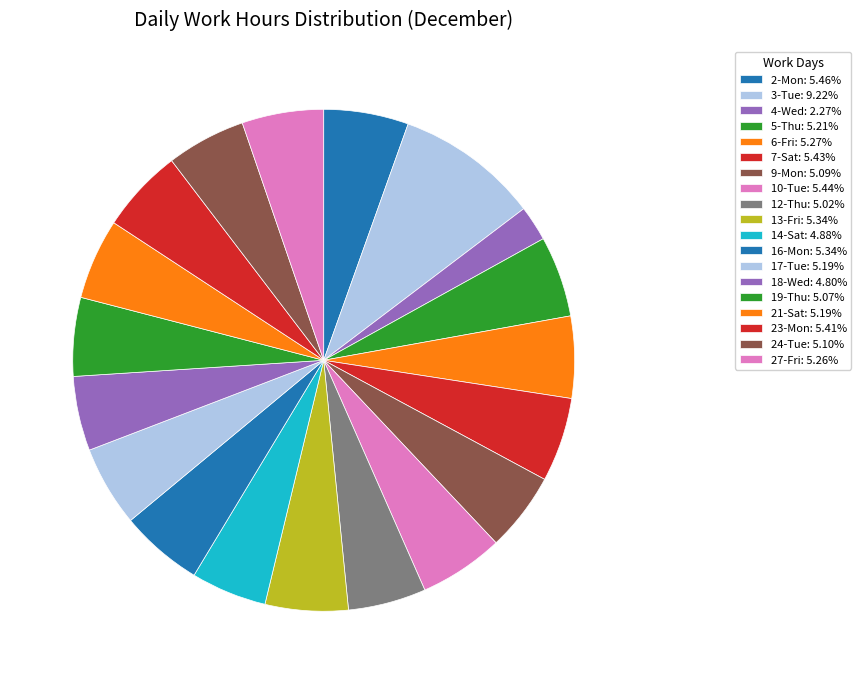

To the nearest percent, what is the difference between the largest and smallest slice percentages?

7%